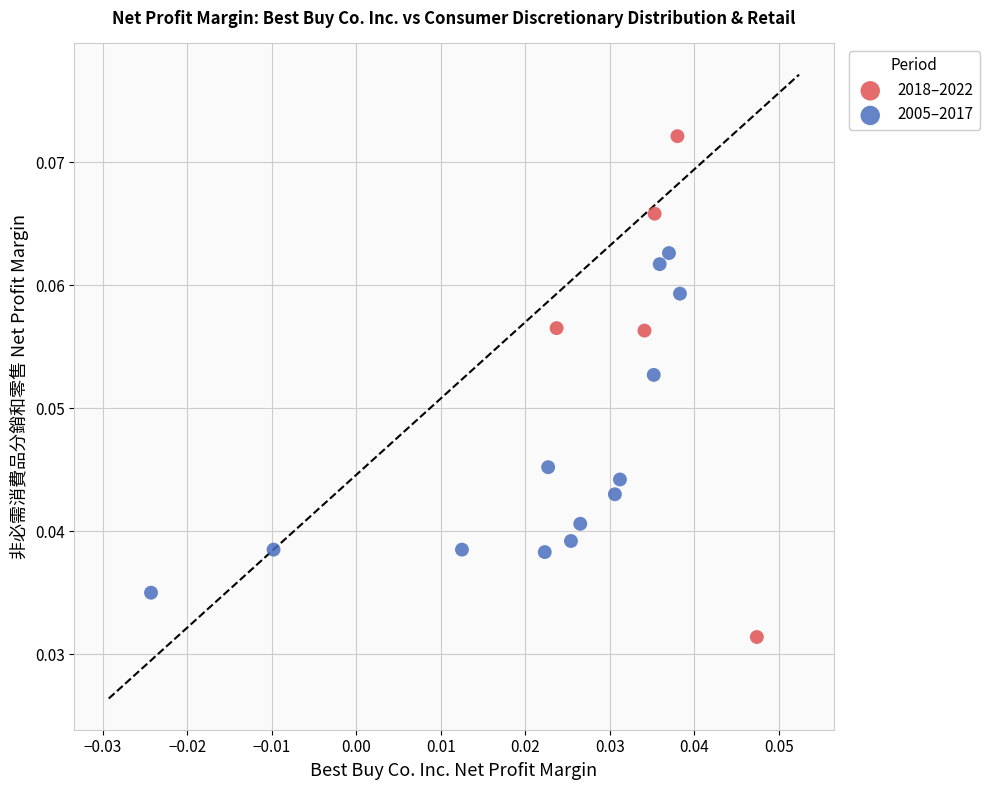

Which series reaches the maximum Y coordinate?

2018–2022